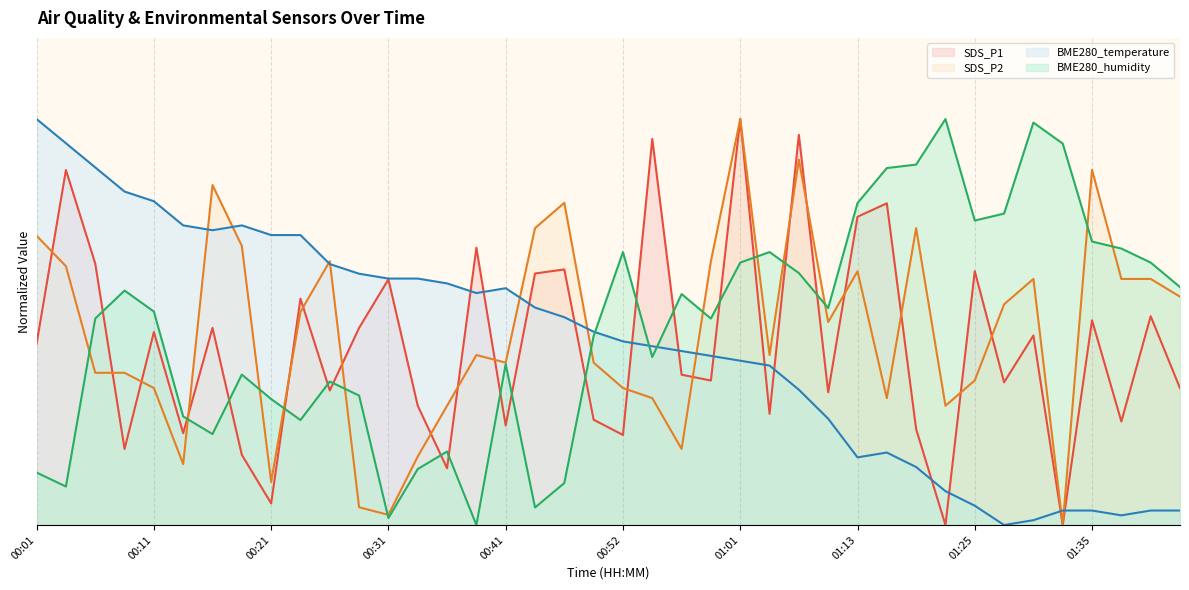

What is the total value across all series at 00:57?

1.6